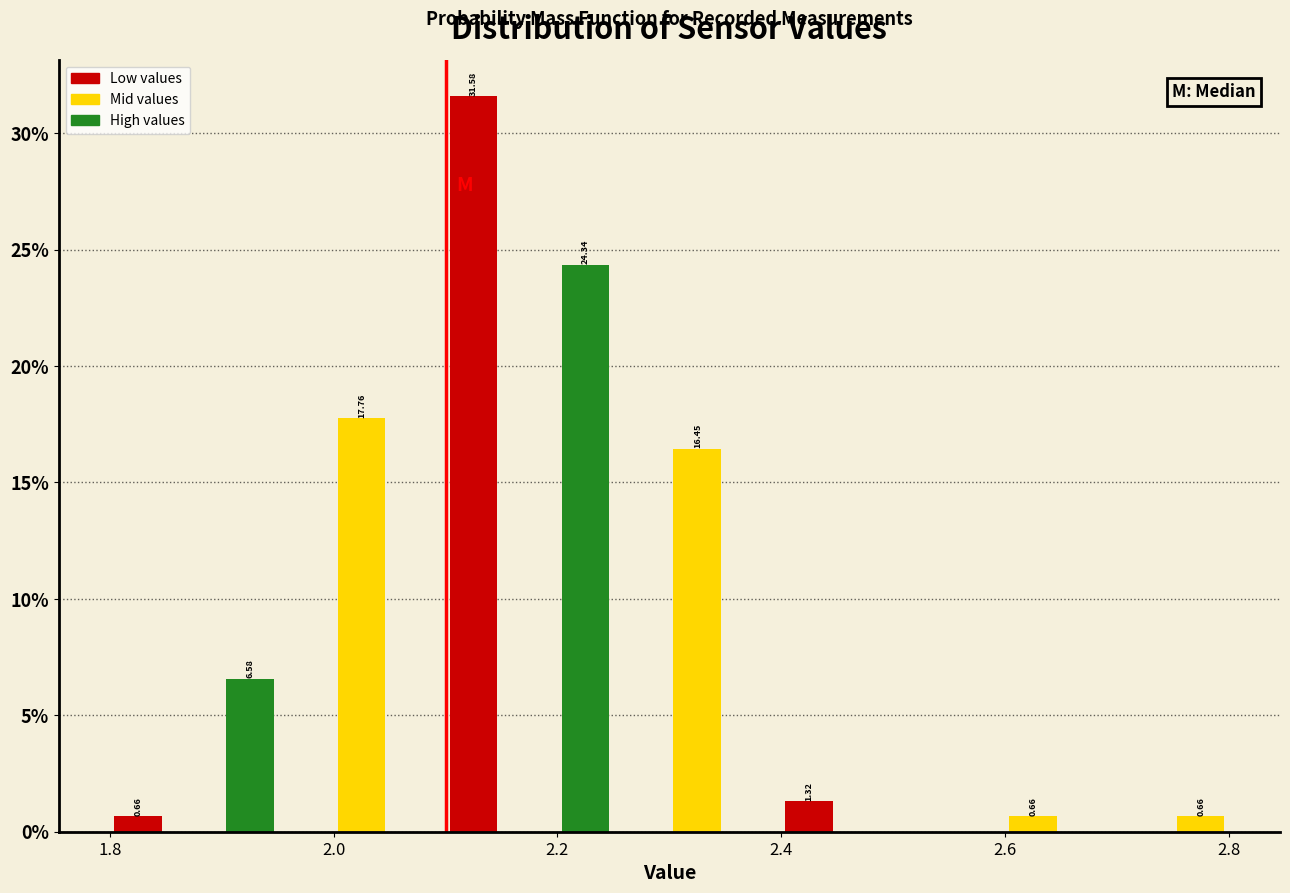

Read against the x-axis, roughly where is the centre of the tallest bar?

2.12